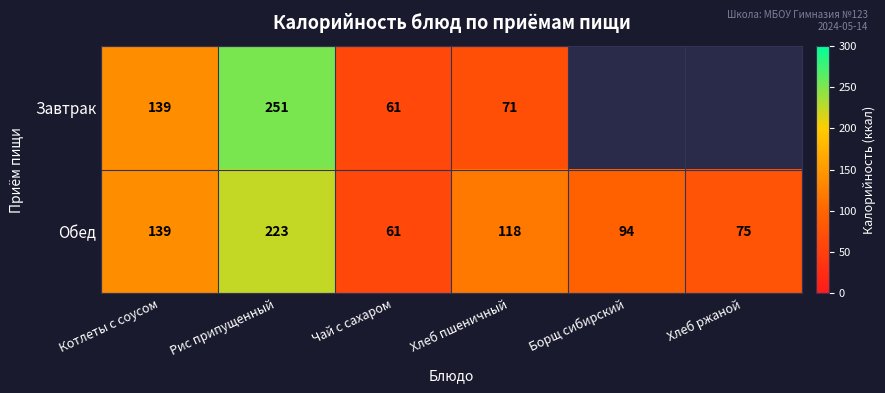

What is the total value across all series at Рис припущенный?

474